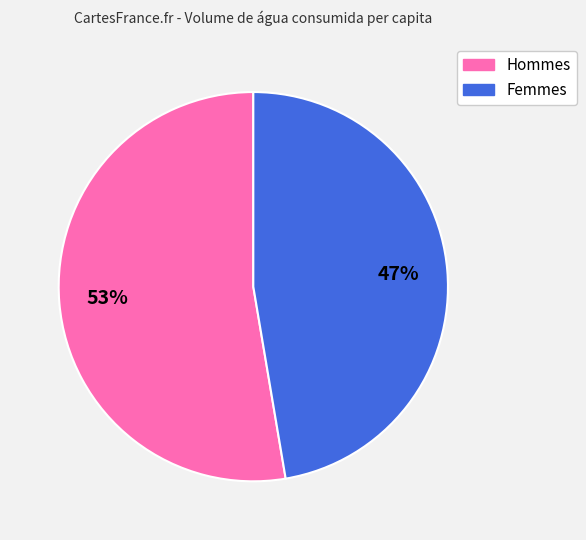

To the nearest percent, what is the average slice percentage?

50%